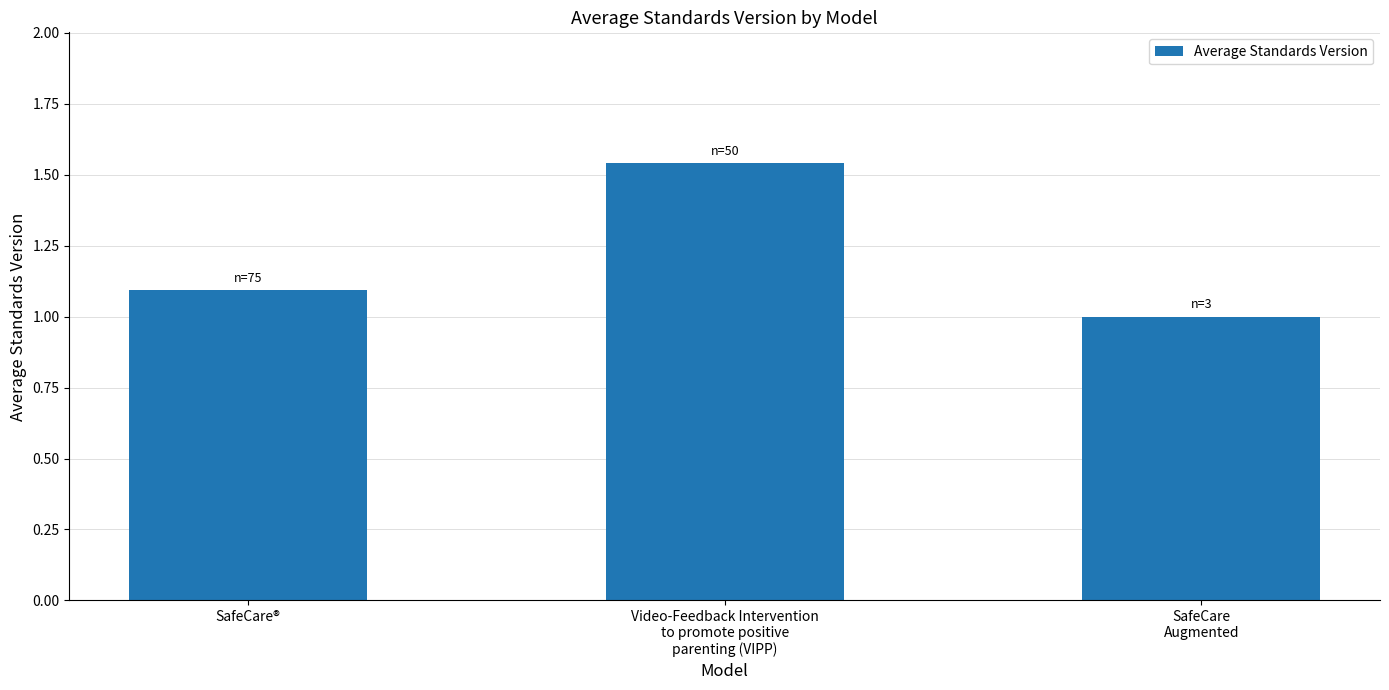

What is the label of the 1st bar from the left?

SafeCare®